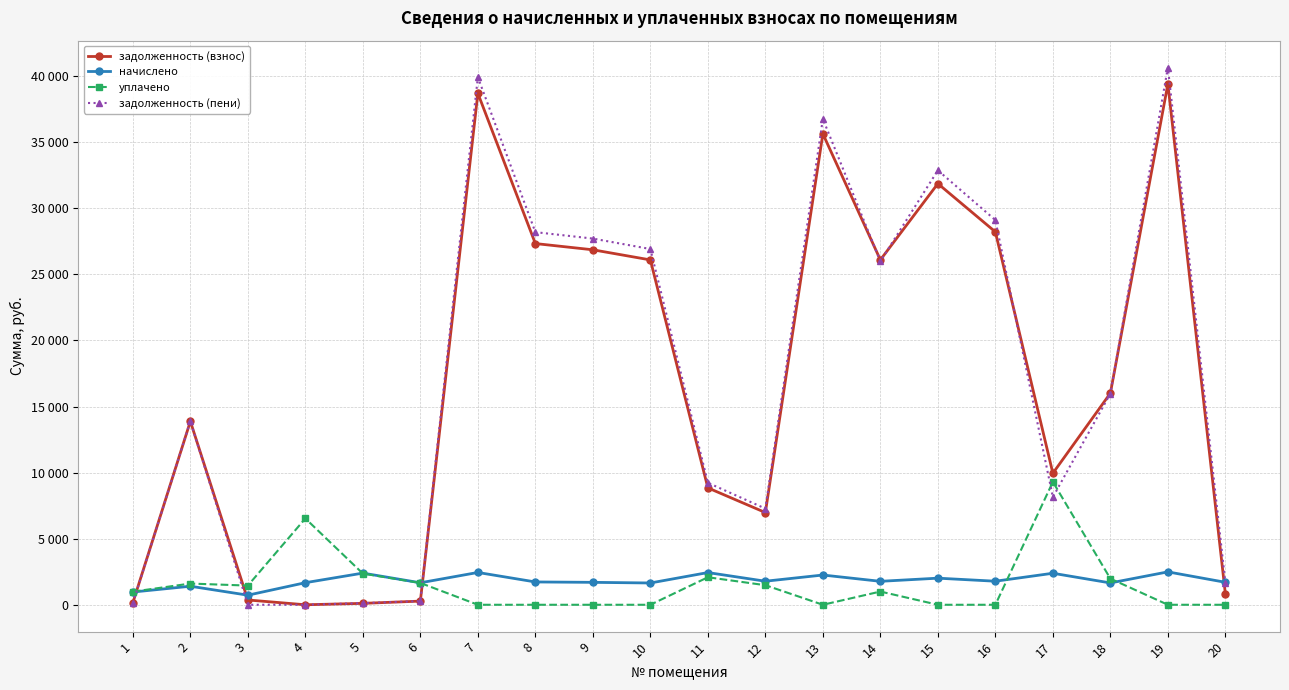

What are all the series names shown in the legend?

задолженность (взнос), начислено, уплачено, задолженность (пени)